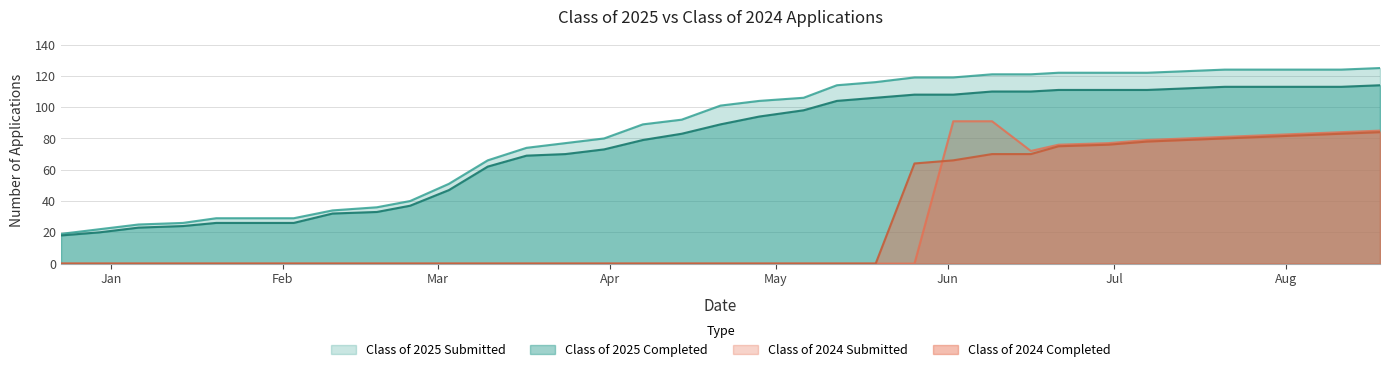

Which category has the lowest value across all series?

12/23/2024